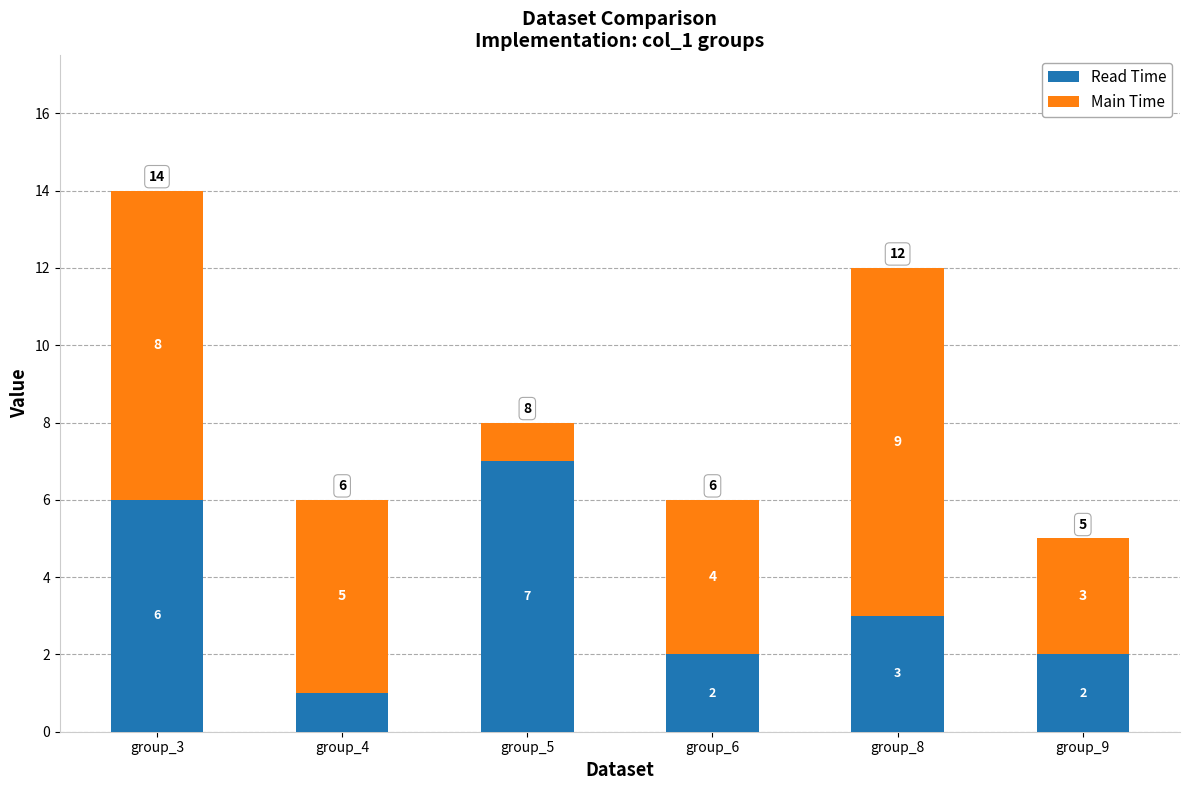

How many categories are shown in the chart?

6